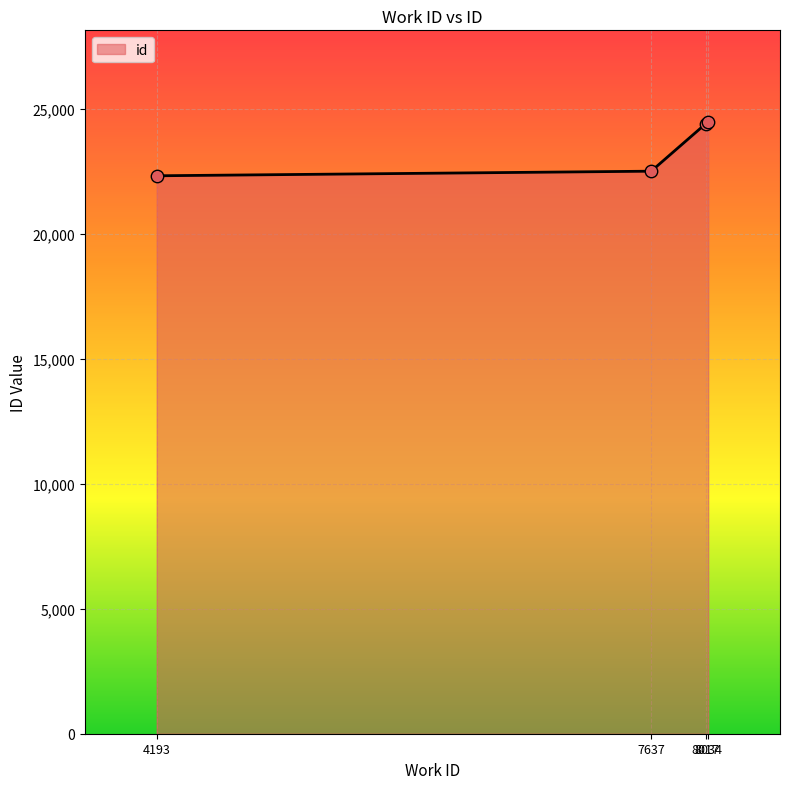

Between 4193 and 8017, which is larger?

8017